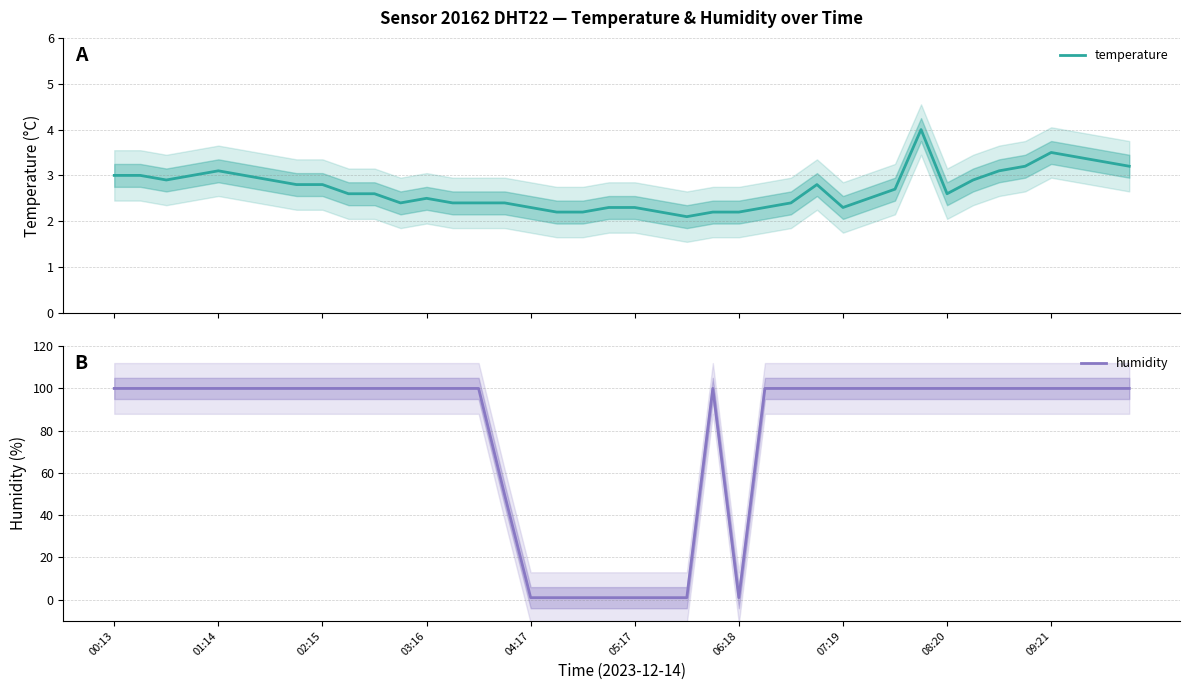

What is the highest value of the temperature series?

4.0